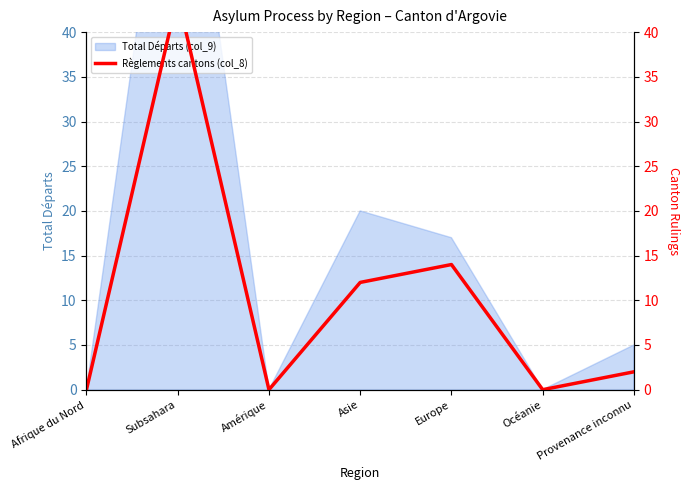

Between Asie and Subsahara, which is larger?

Subsahara